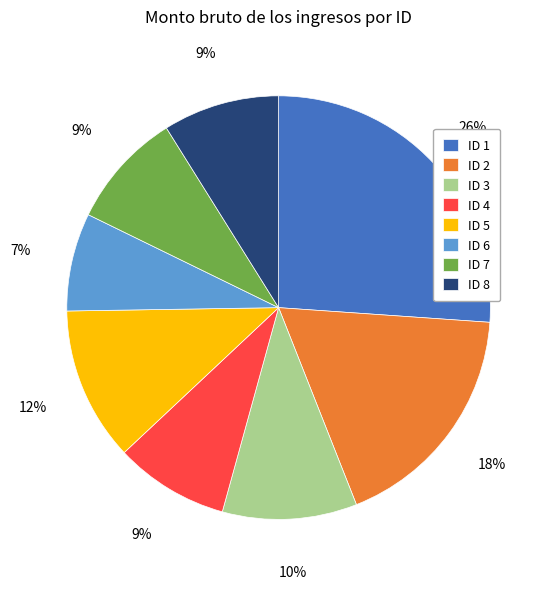

Which slice is the smallest?

ID 6